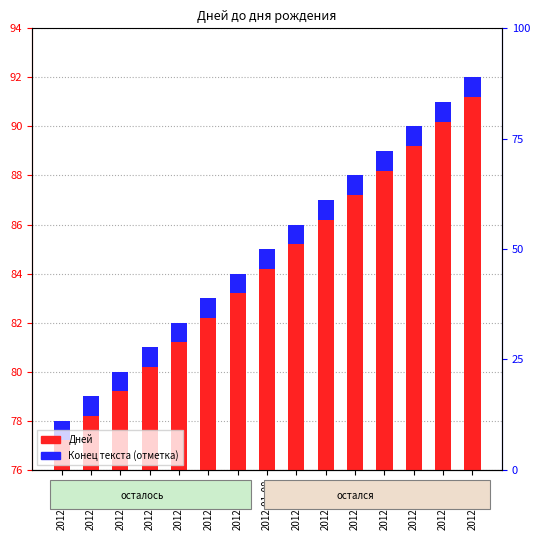

Is the value of Дней at 2012-01-02 greater than the value of Конец текста (отметка) at 2012-01-10?

Yes